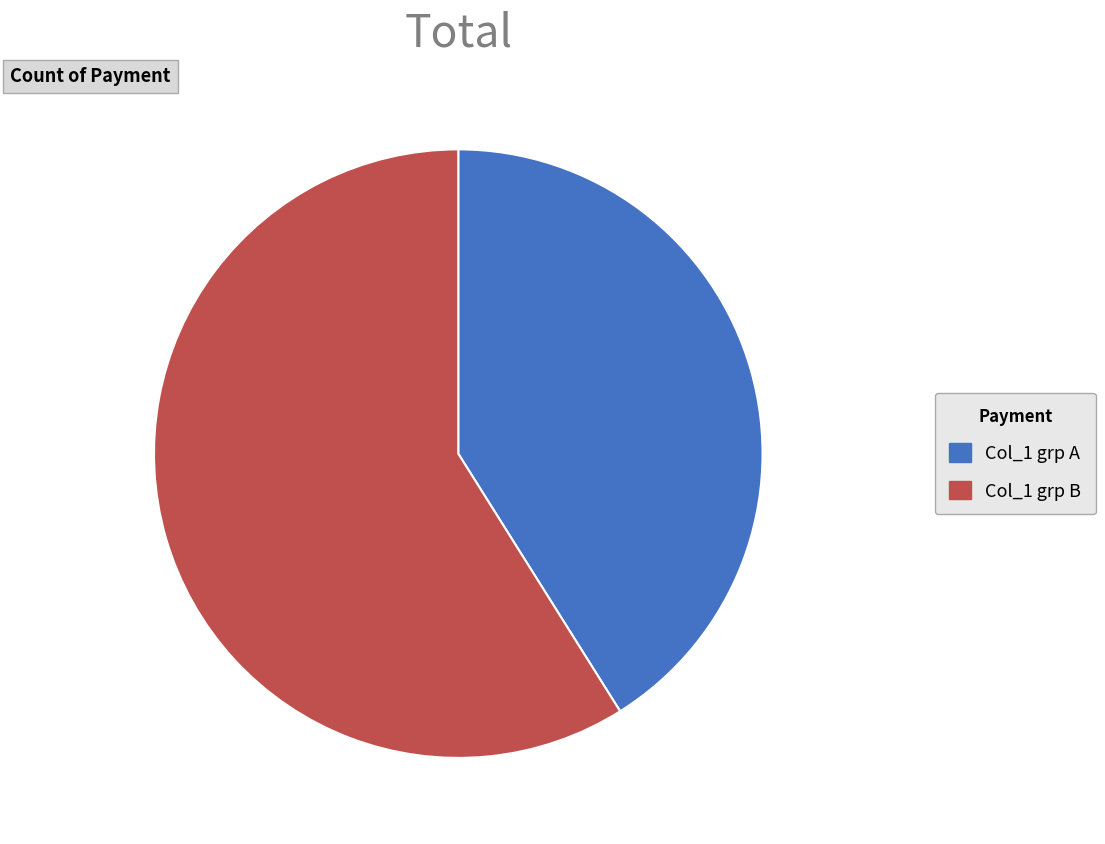

Is there any slice that represents more than half of the pie?

Yes